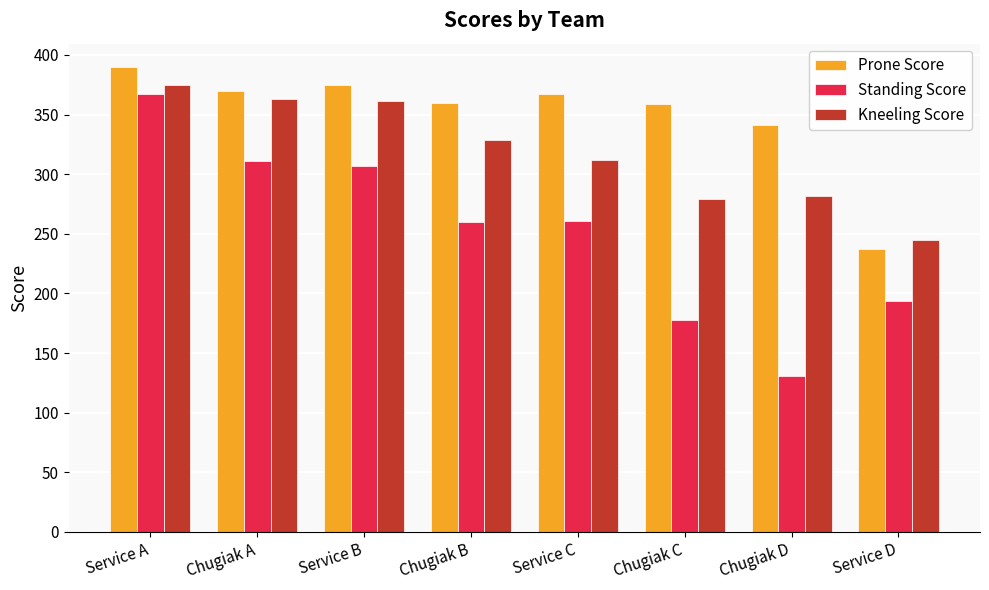

What is the label of the 5th bar from the right?

Chugiak B